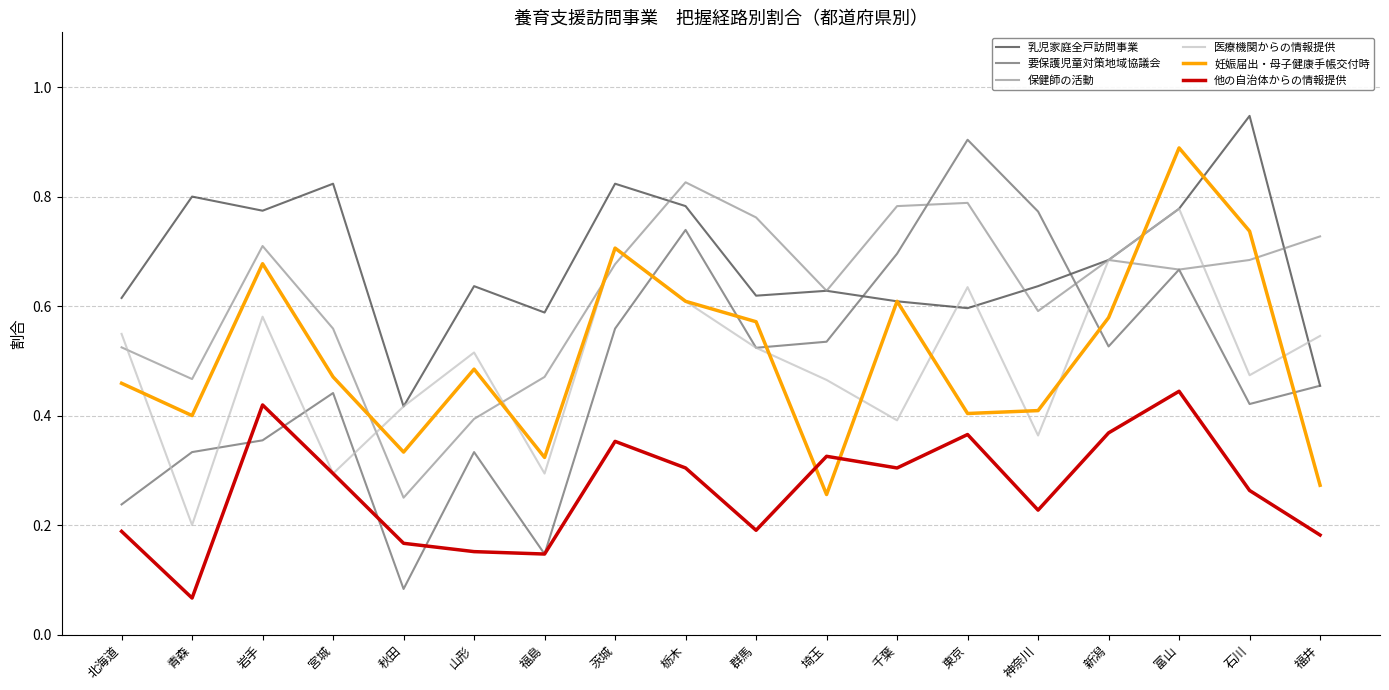

True or false: 要保護児童対策地域協議会 has a value of 0.8 at 埼玉.

False